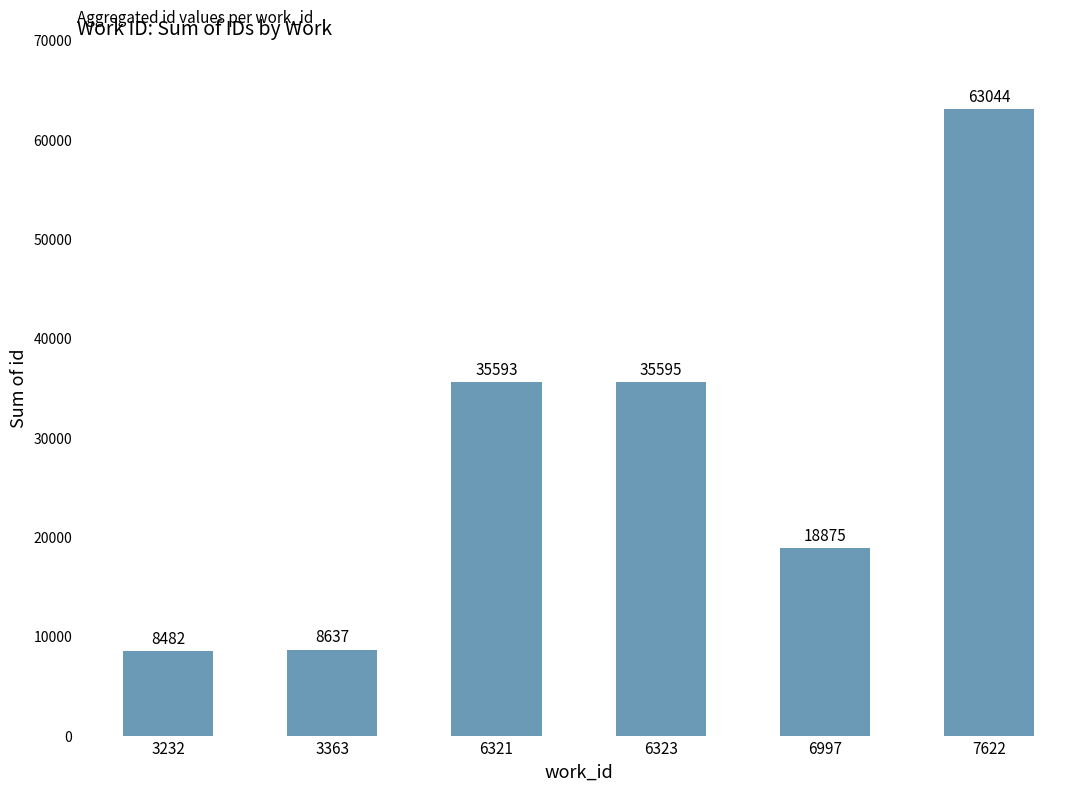

The chart shows a value of 18875 at 6997. True or false?

True